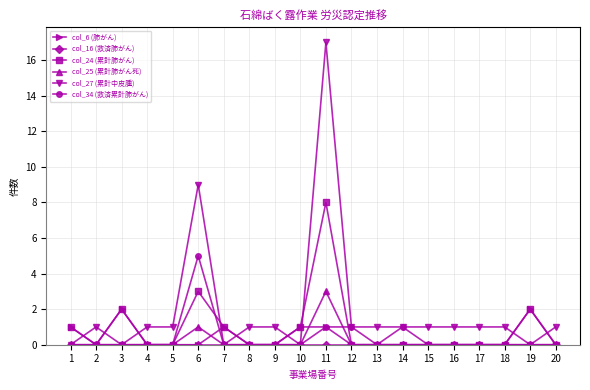

True or false: col_24 (累計肺がん) has more than 2 interior local peaks.

True